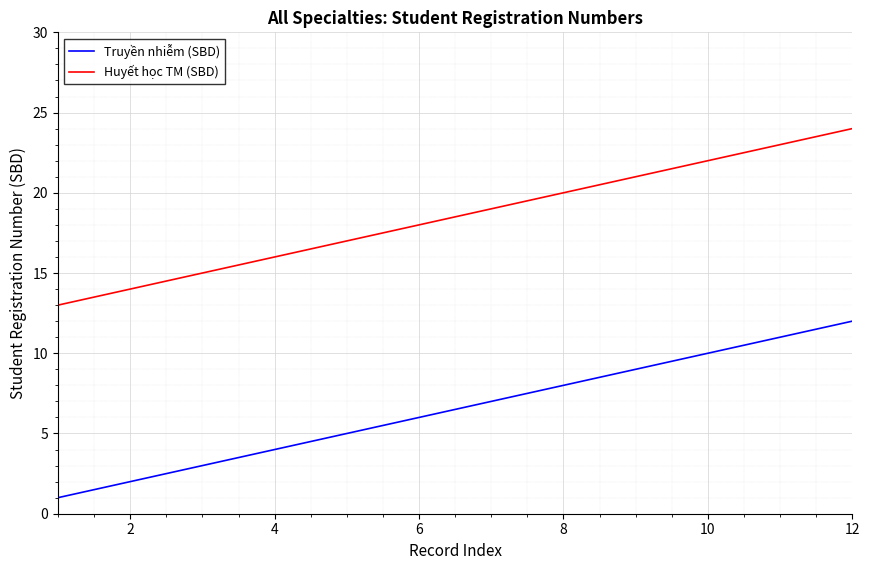

How many values in the Truyền nhiễm (SBD) series are below 7?

6